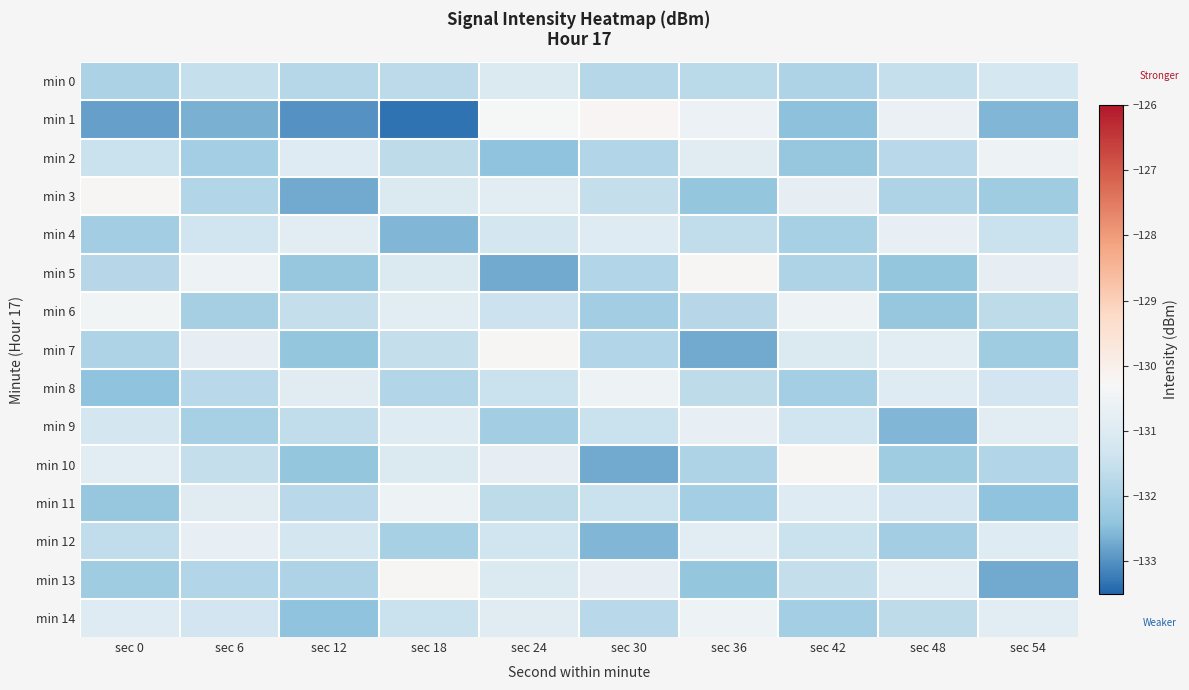

How many series are shown in this chart?

15